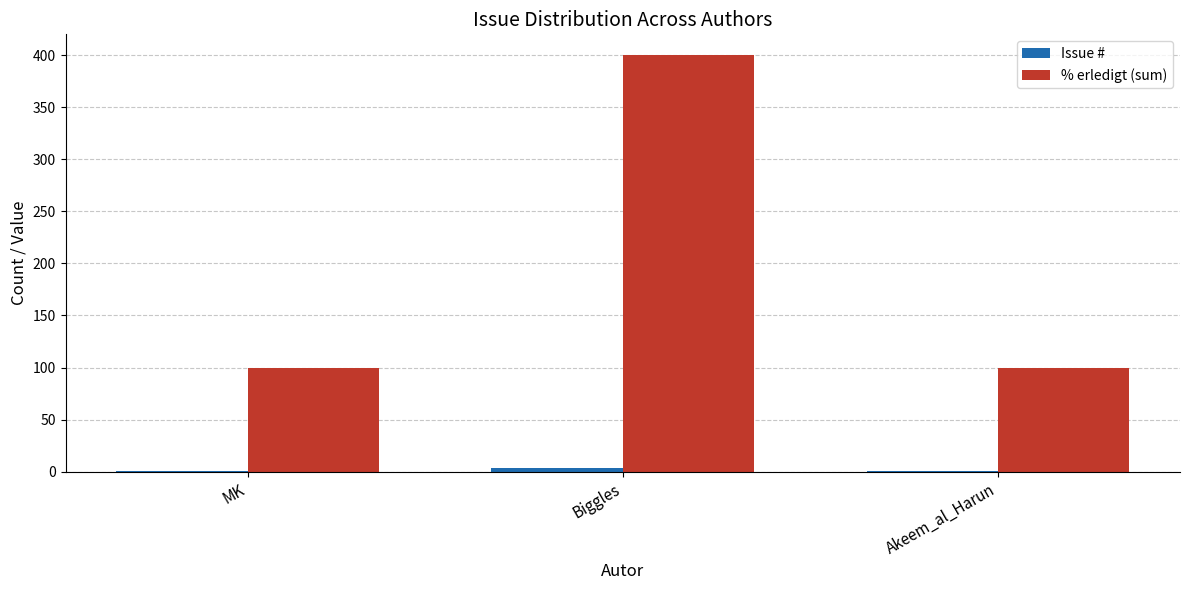

True or false: % erledigt (sum) has a value of 616 at Biggles.

False